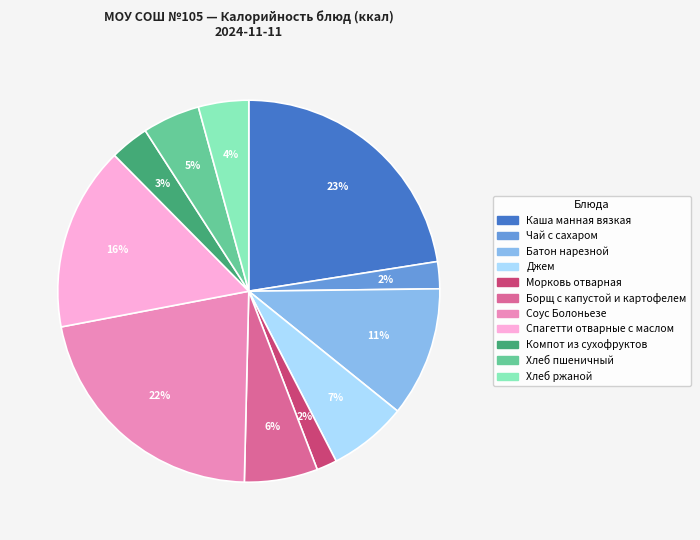

To the nearest percent, what is the combined percentage of Соус Болоньезе and Хлеб ржаной?

26%